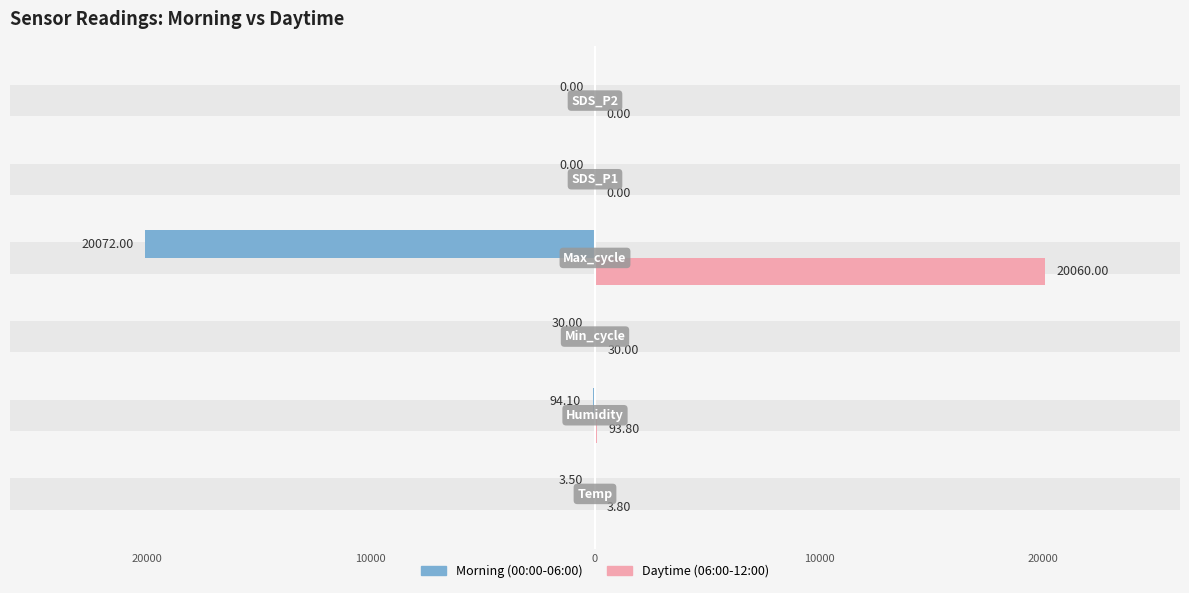

How many distinct data groups are displayed?

2